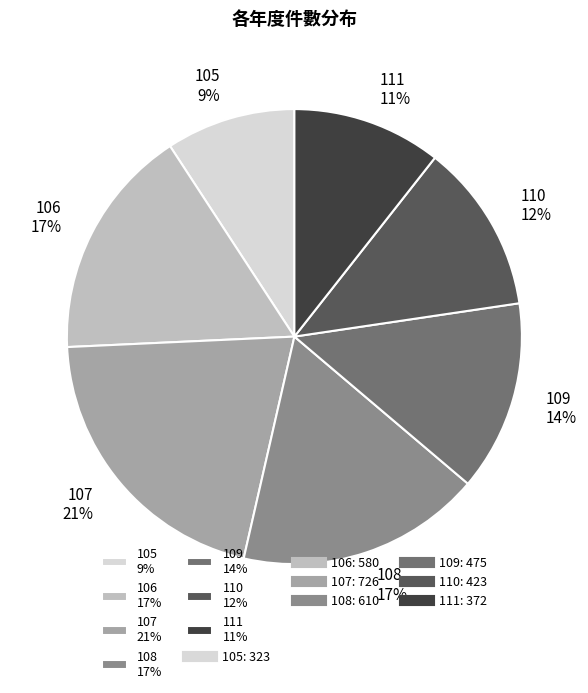

Does 110 represent more than half of the total?

No